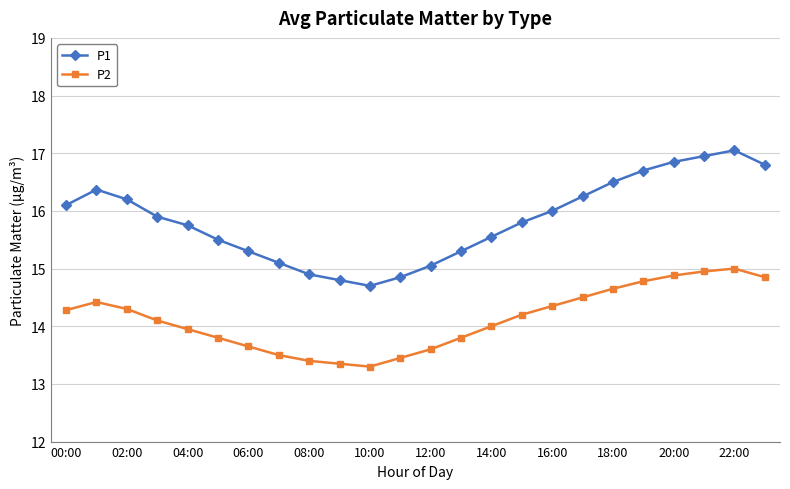

Rank the series by their maximum value, from lowest to highest.

P2, P1